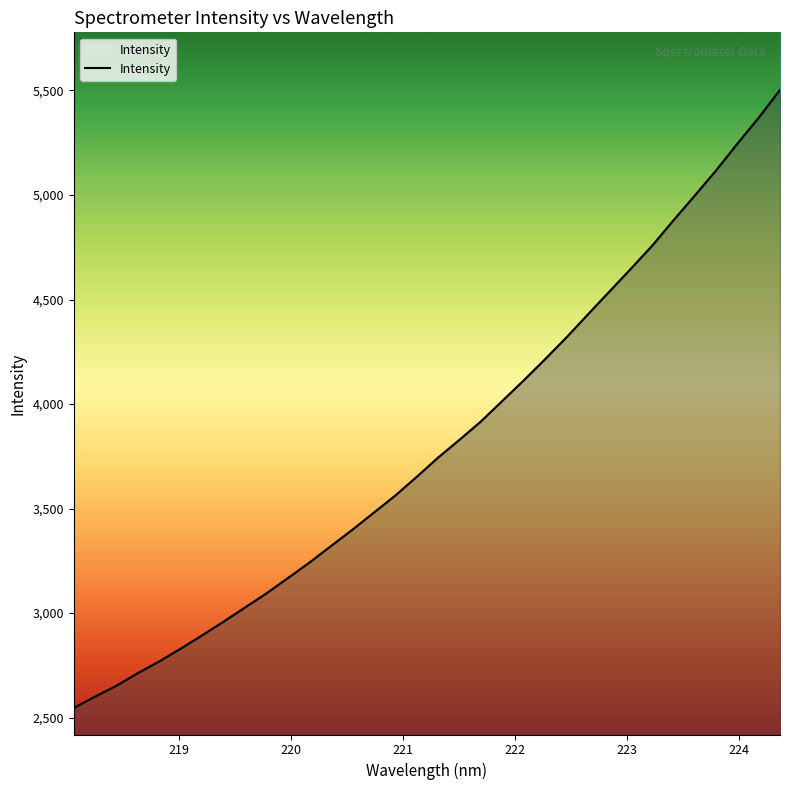

True or false: the data has more than 2 interior local peaks.

False